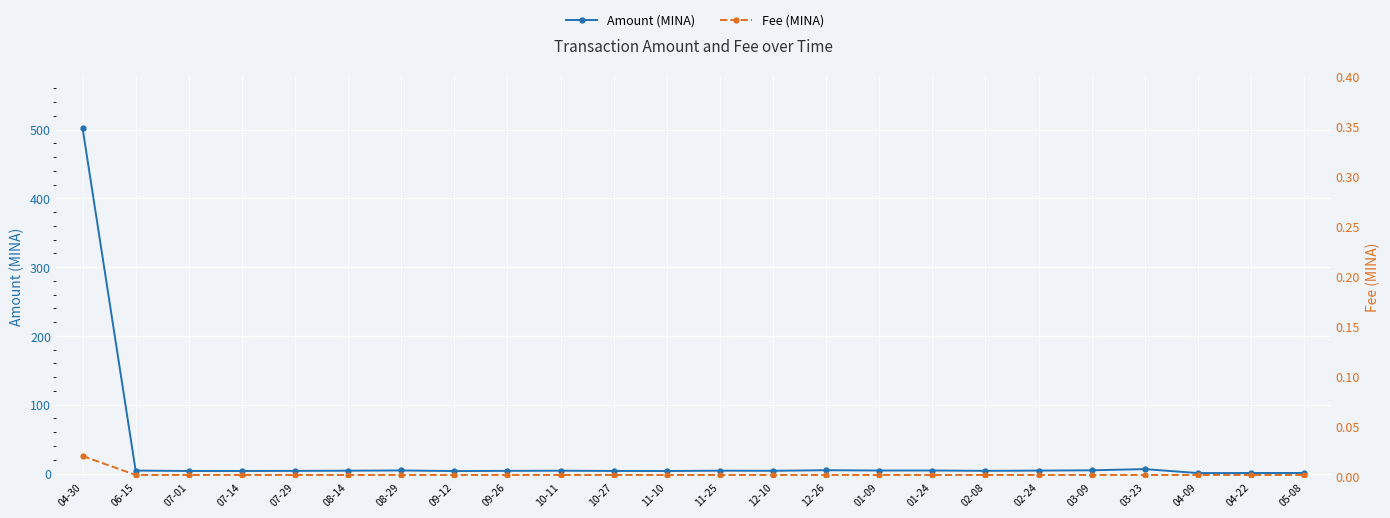

At which label does Amount (MINA) reach its minimum?

04-09